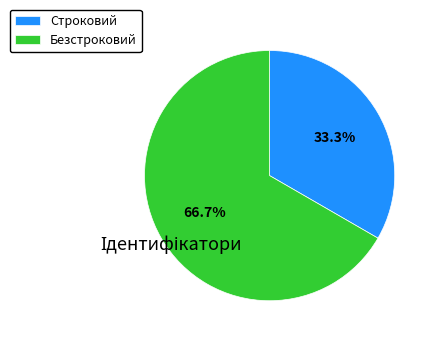

True or false: Строковий accounts for 28% of the total.

False